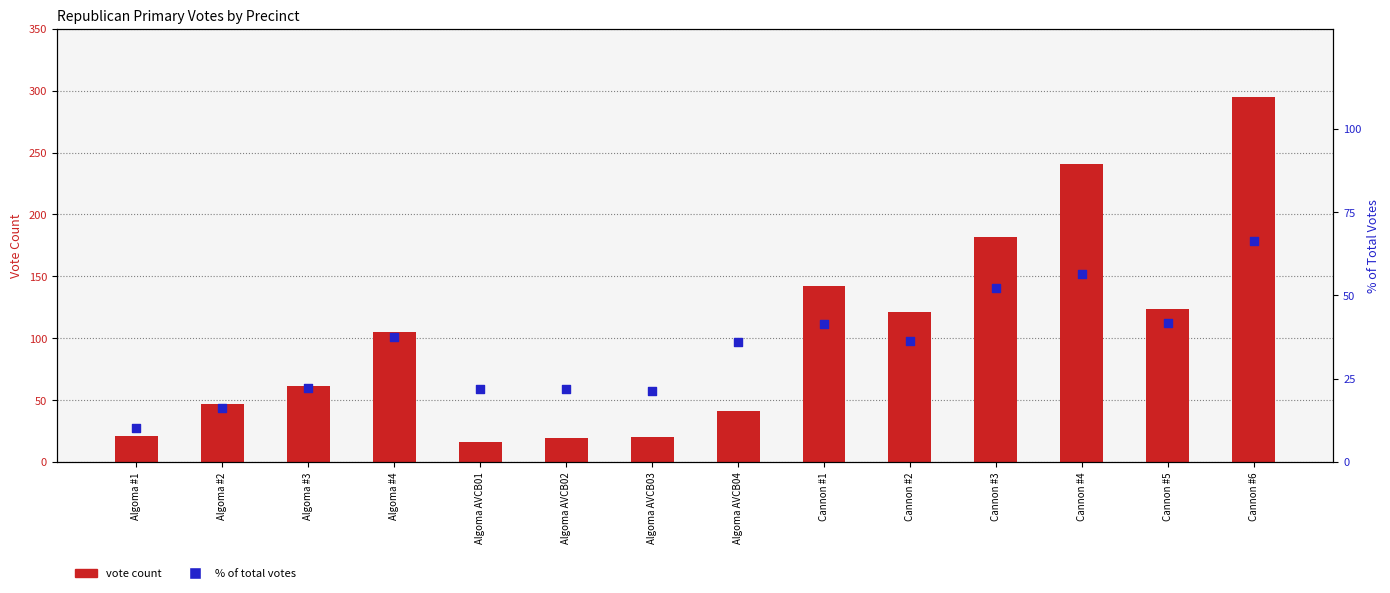

Which series has the largest total across all categories?

vote count